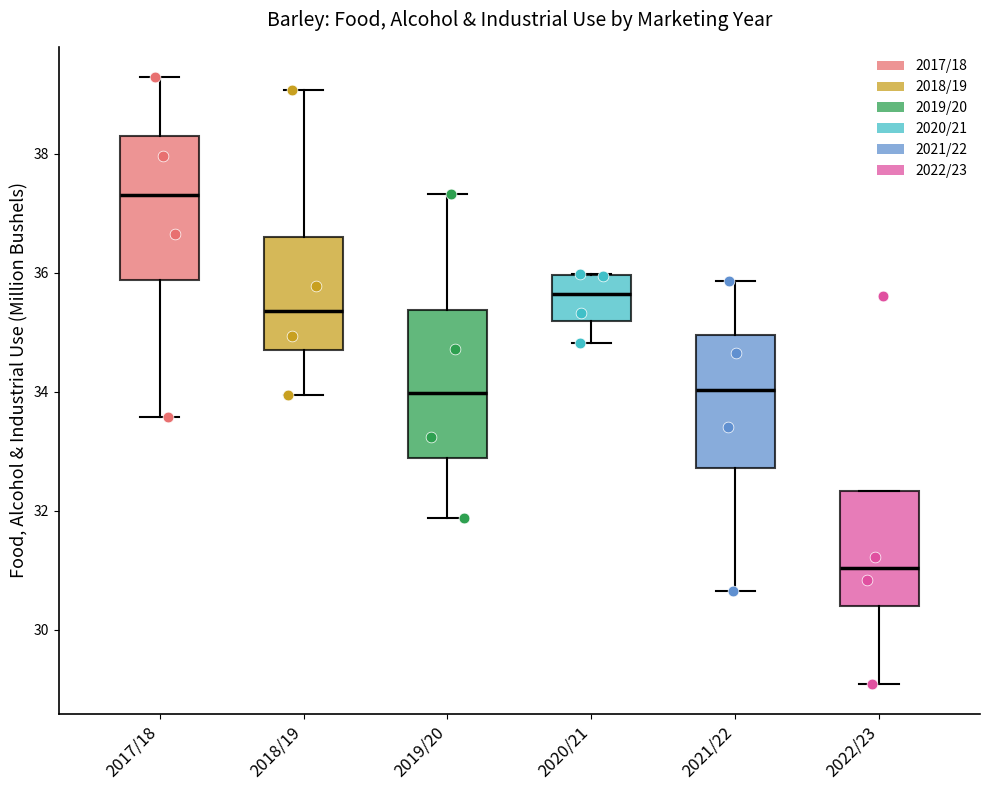

Reading left to right, read every box against the y-axis: the position of its median line, the range the box covers, and the ends of its whiskers. The values are not printed on the chart, so give them approximately, as read against the axis.

2017/18: median 37.4, box 35.8 to 38.2, whiskers 33.6 to 39.2
2018/19: median 35.4, box 34.6 to 36.6, whiskers 34.0 to 39.0
2019/20: median 34.0, box 32.8 to 35.4, whiskers 31.8 to 37.4
2020/21: median 35.6, box 35.2 to 36.0, whiskers 34.8 to 36.0
2021/22: median 34.0, box 32.8 to 35.0, whiskers 30.6 to 35.8
2022/23: median 31.0, box 30.4 to 32.4, whiskers 29.0 to 32.4